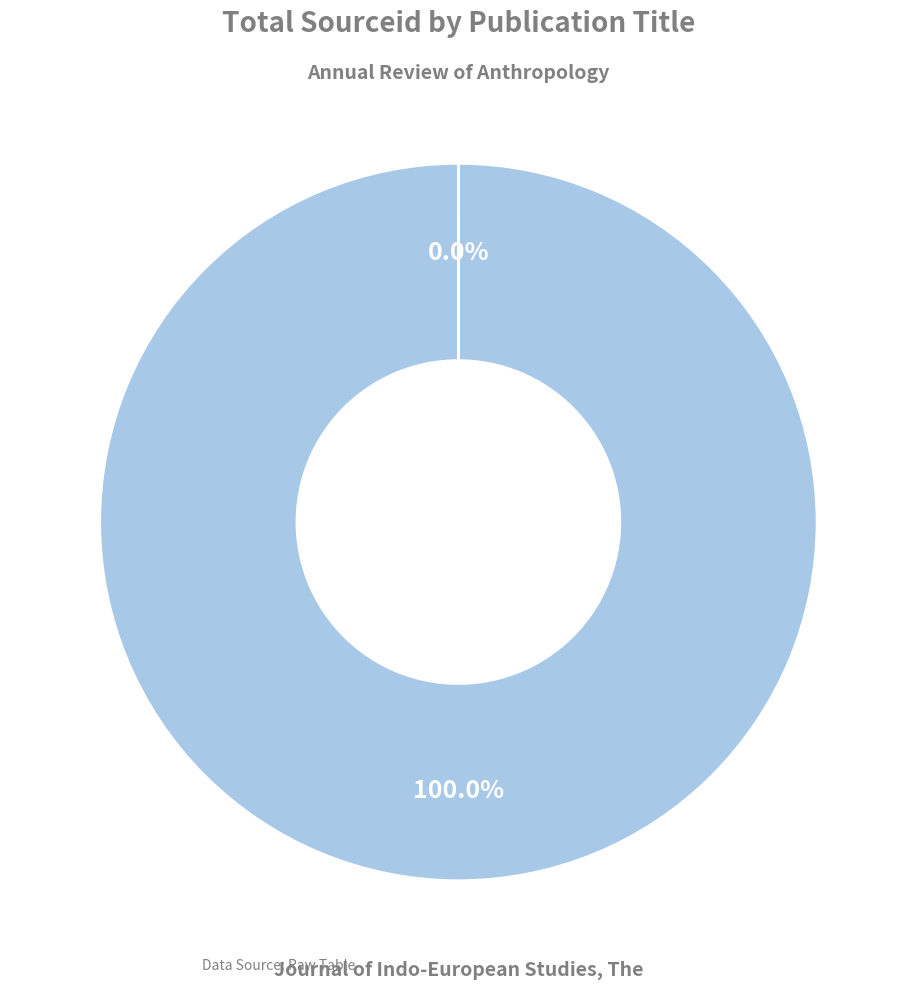

Does any single category account for the majority?

Yes